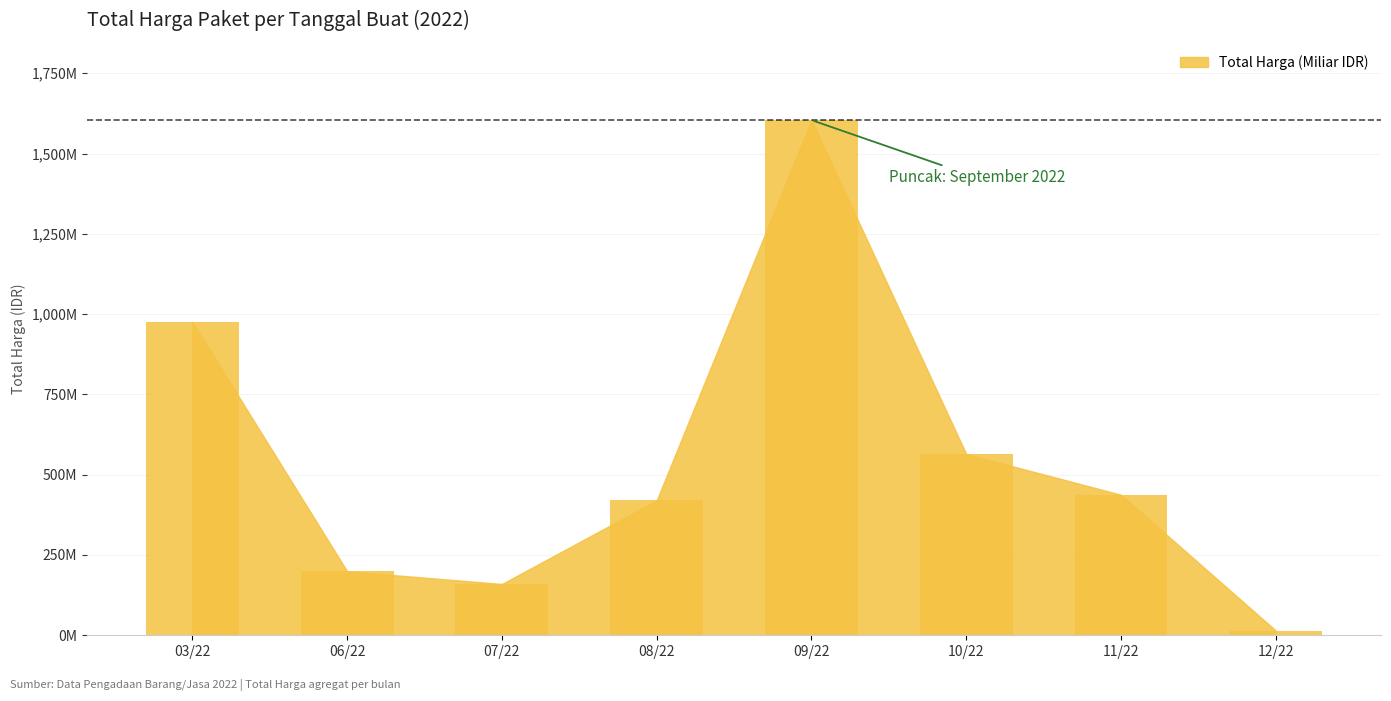

Does the chart contain any negative values?

No